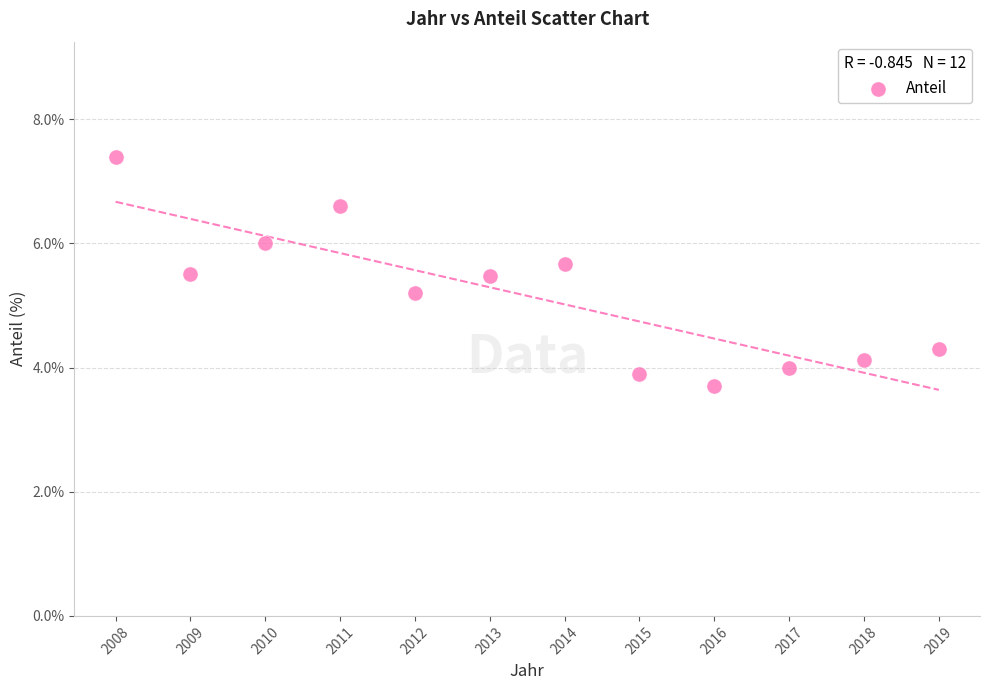

What Y value in the scatter plot is closest to 5?

5.2